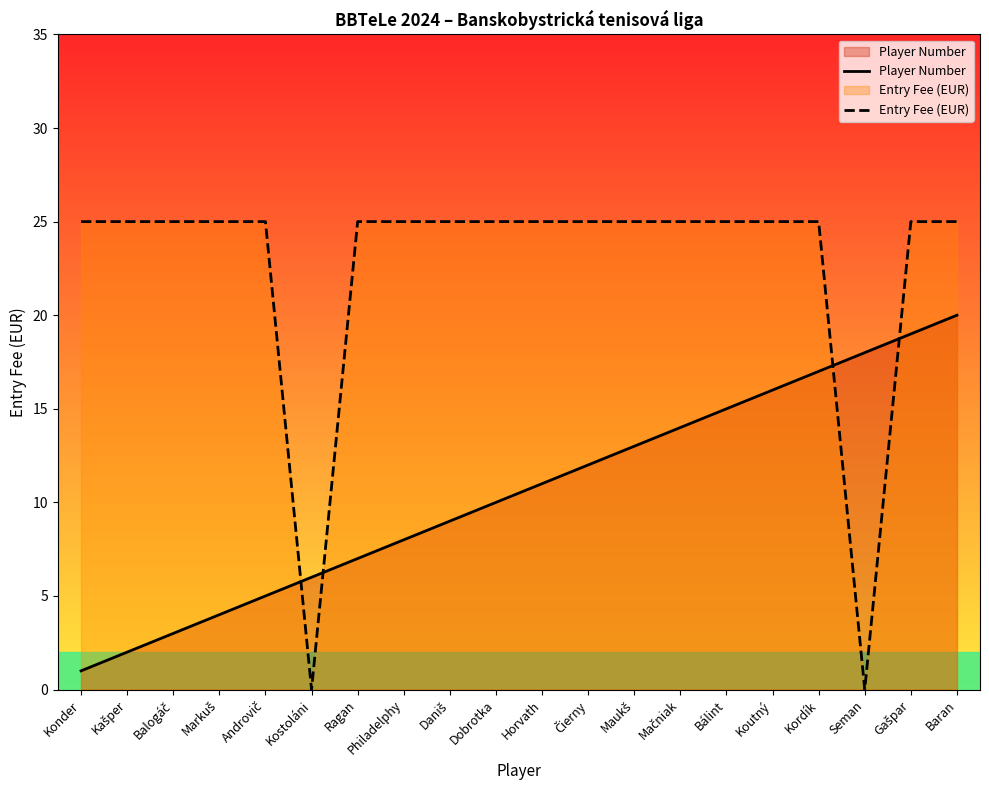

Which series changed the most between Markuš and Daniš?

Player Number